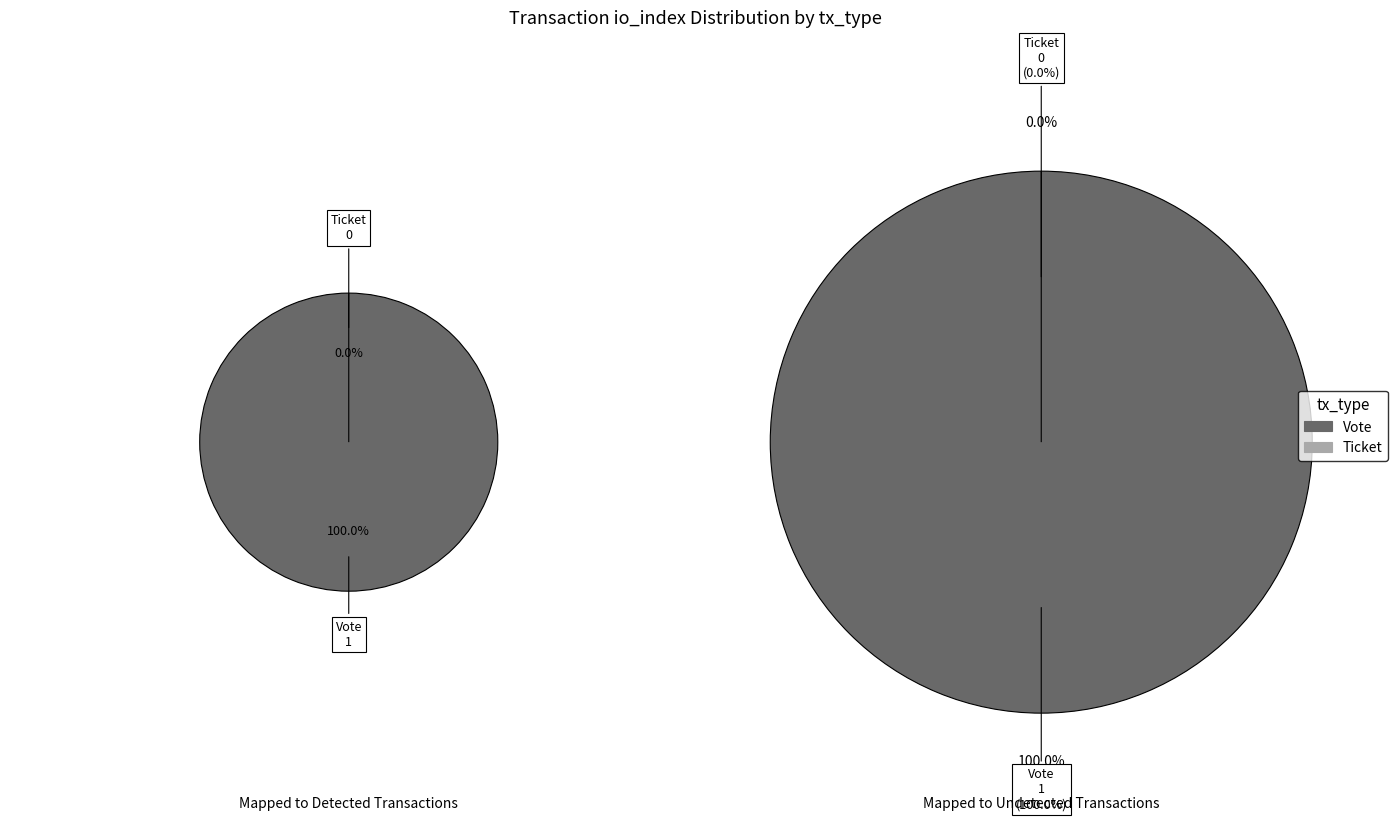

Is there any slice that represents more than half of the pie?

Yes